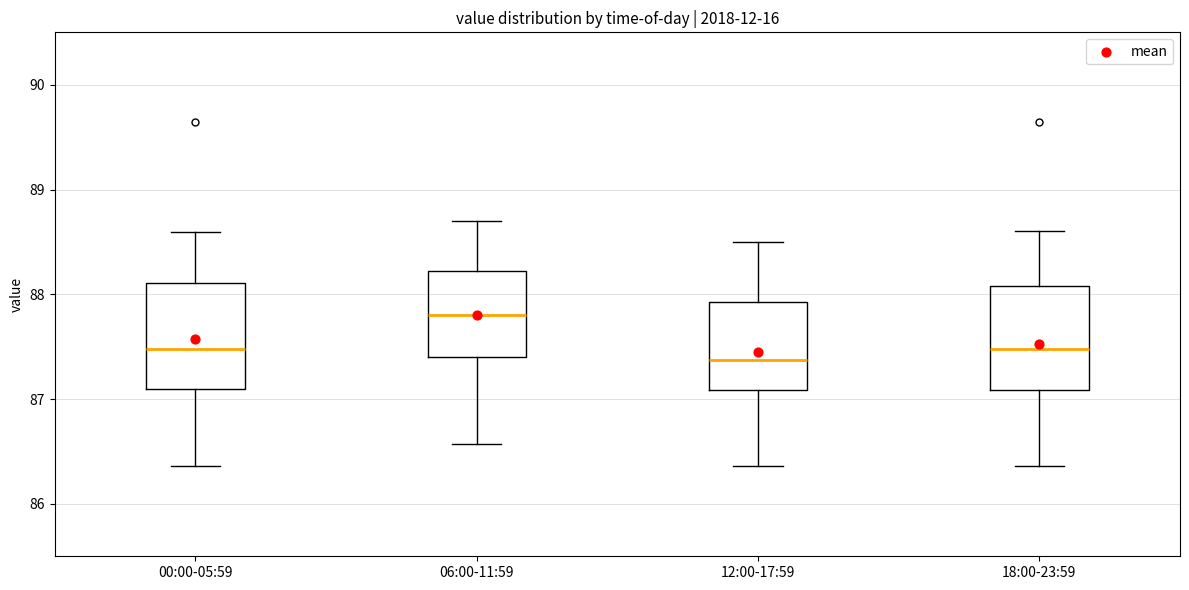

Where is the lower edge of the box for 06:00-11:59 on the y-axis? The values are not printed on the chart, so give them approximately, as read against the axis.

87.4